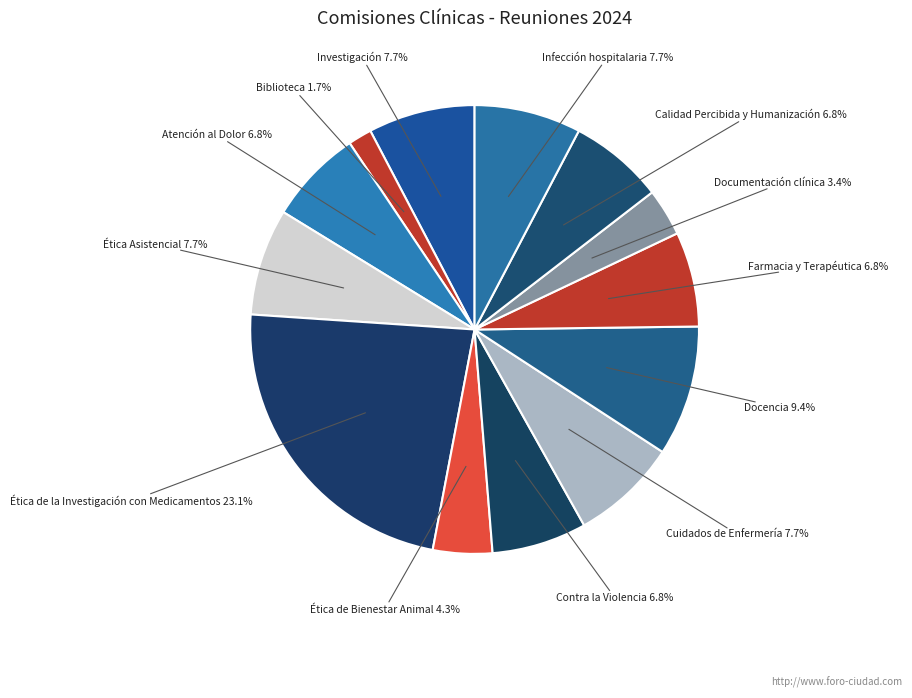

How many segments does this pie chart have?

13